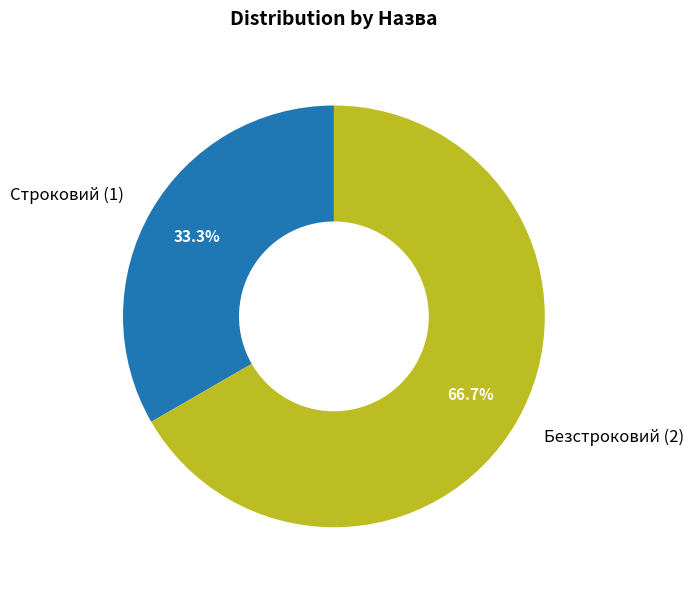

To the nearest percent, what percentage of the pie is Безстроковий?

67%